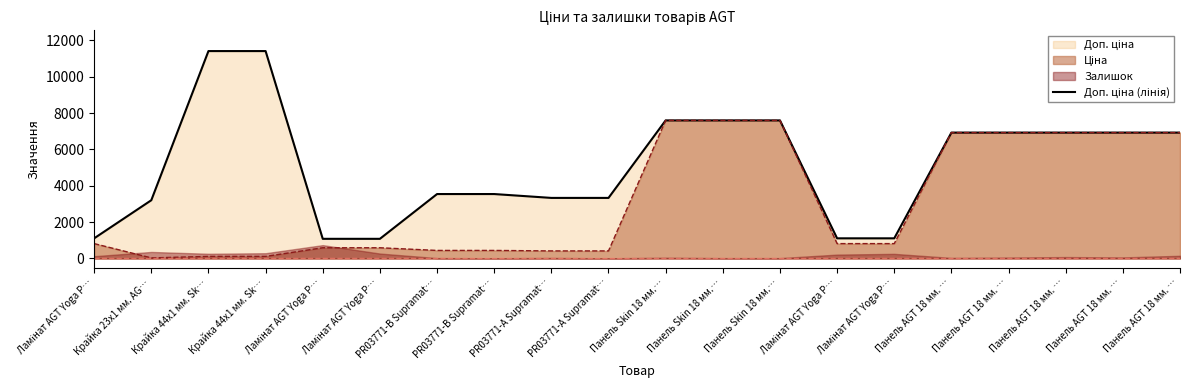

What is the value of the 1st point from the left?

1109.2